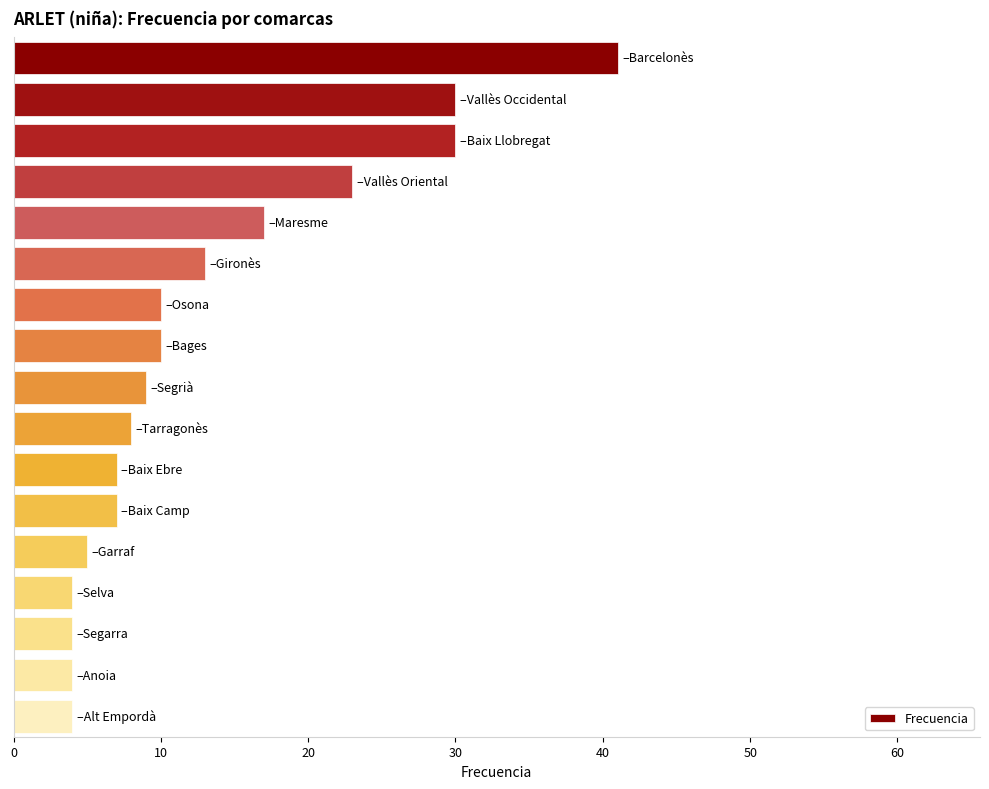

What is the greatest value displayed?

41